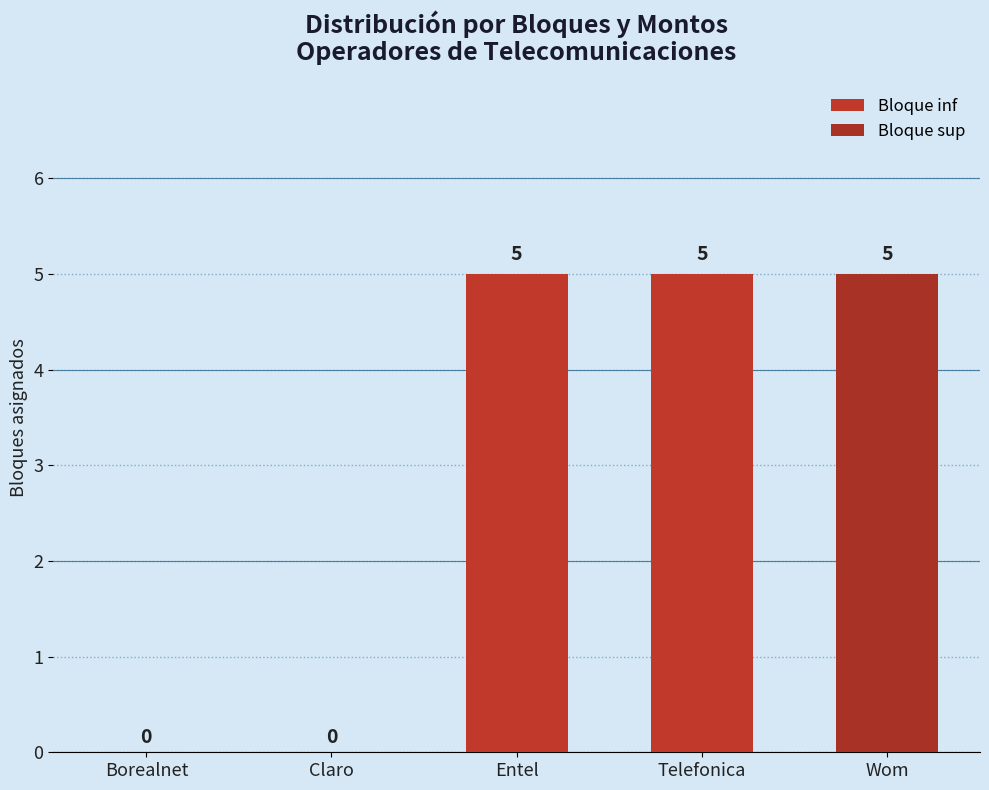

What is the label of the 2nd bar from the left?

Claro